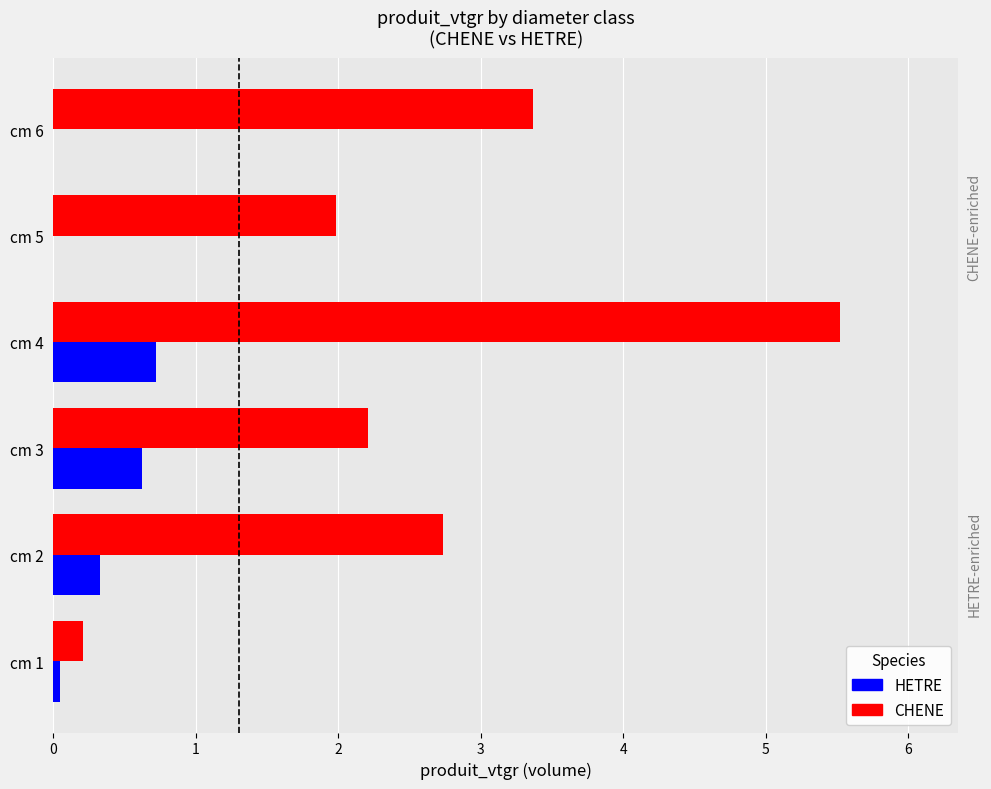

What is the average value of the HETRE series?

0.3